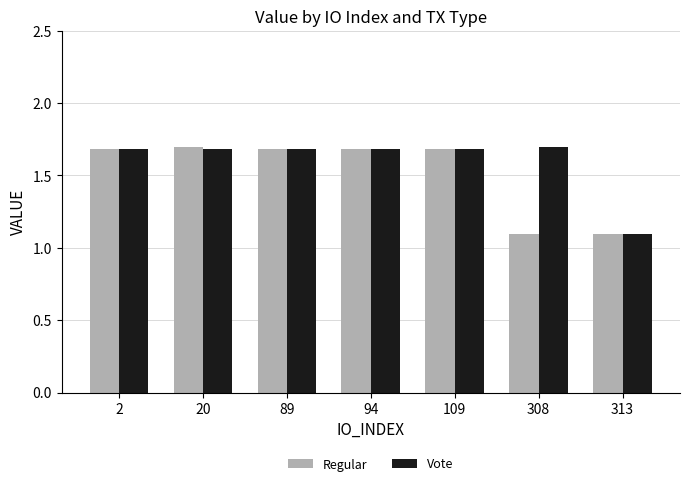

Is the value of Vote at 94 greater than the value of Regular at 308?

Yes